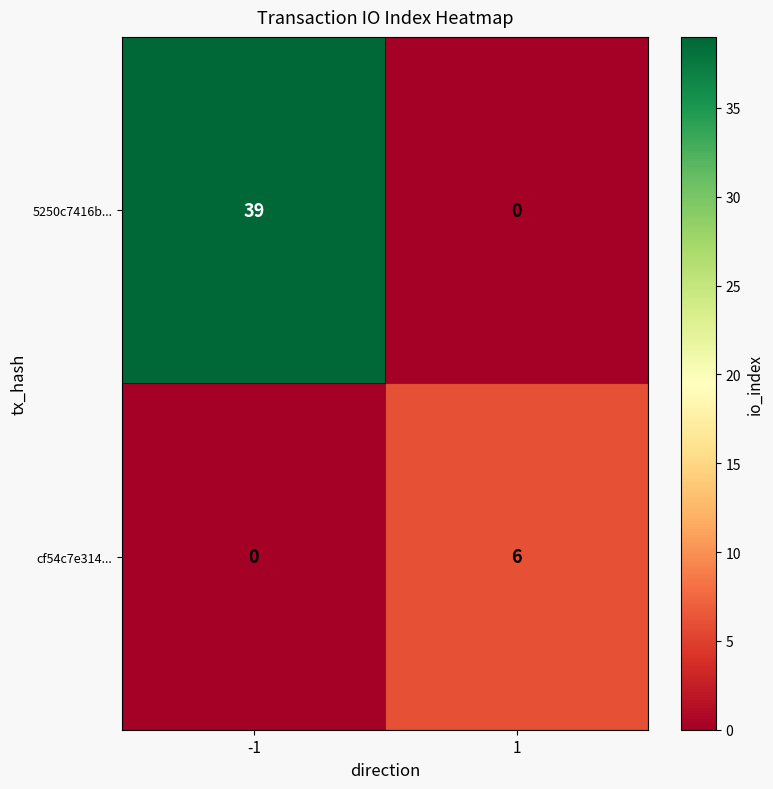

Count the number of categories in the chart.

2